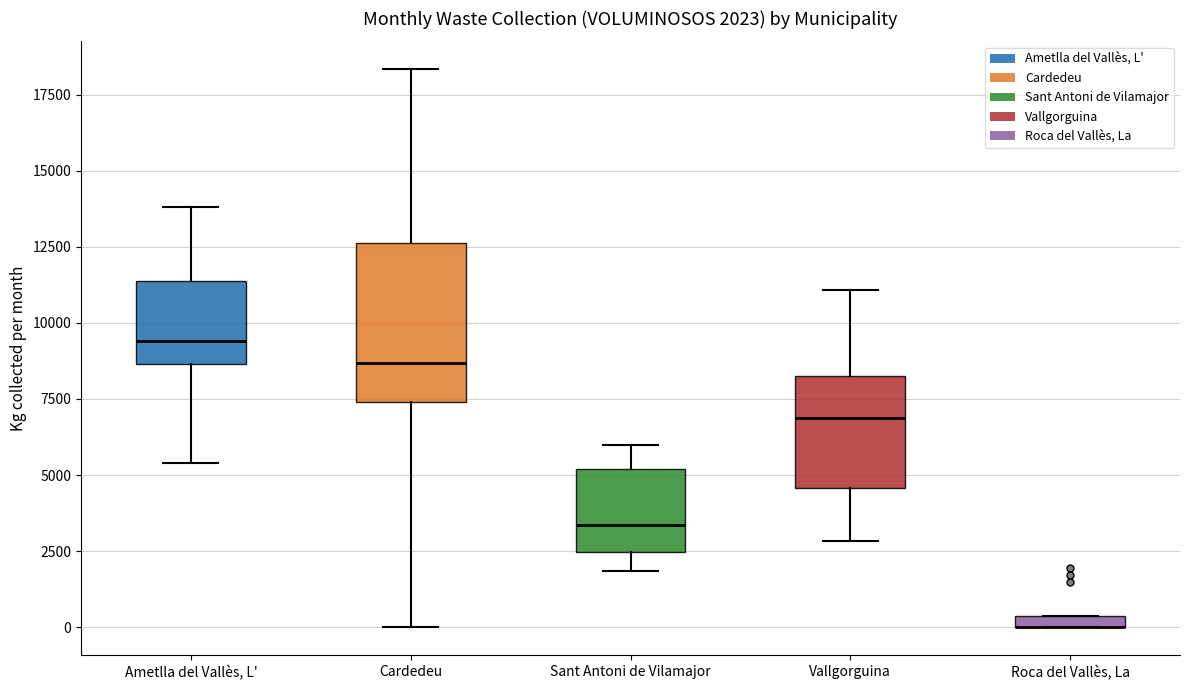

Comparing the boxes themselves (not the whiskers), which one is the tallest?

Cardedeu